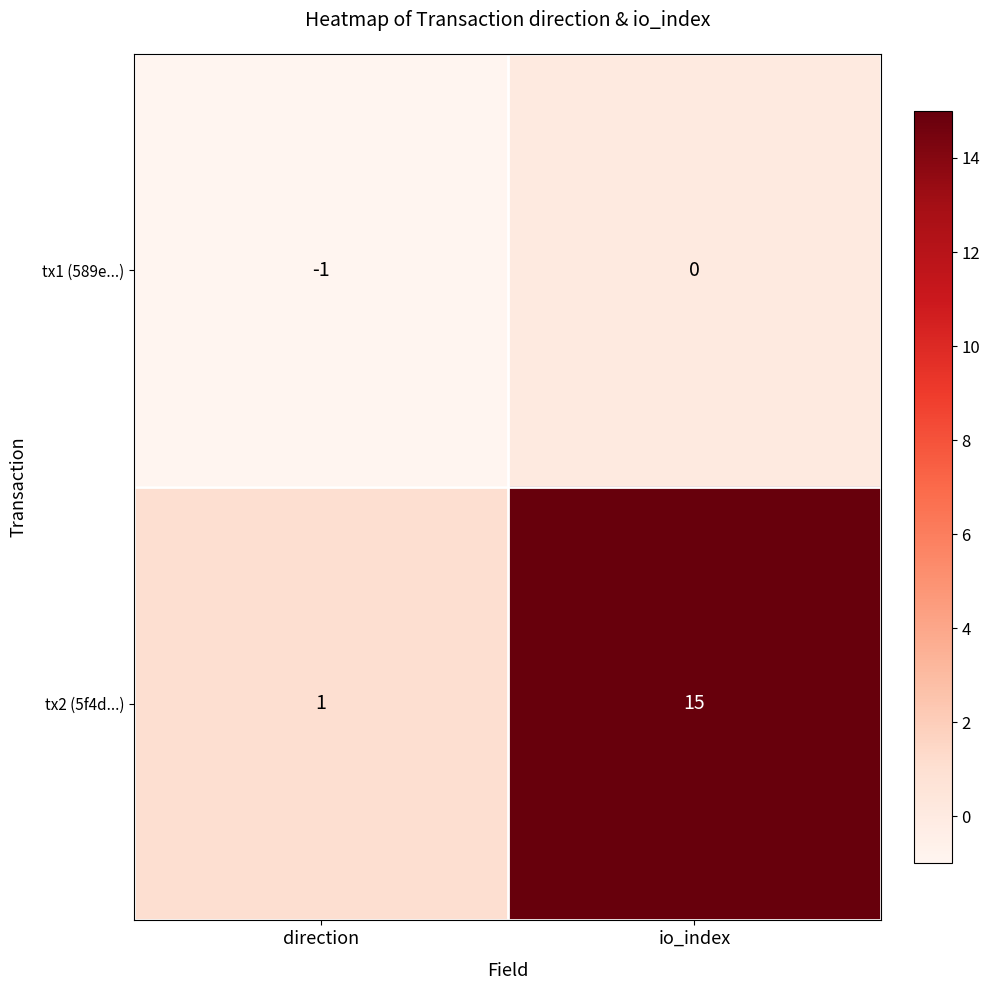

Reading left to right, what are all the values shown in this chart?

tx1 (589e...): direction=-1	io_index=0
tx2 (5f4d...): direction=1	io_index=15